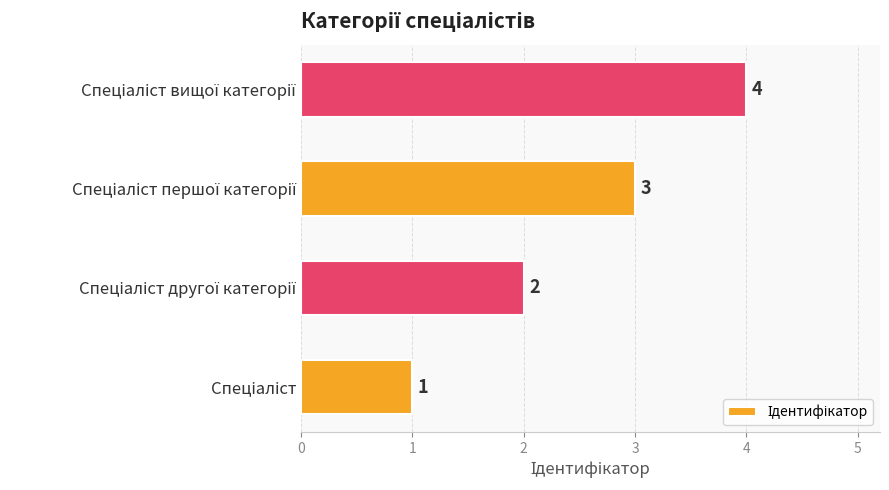

How many data points are less than 3?

2